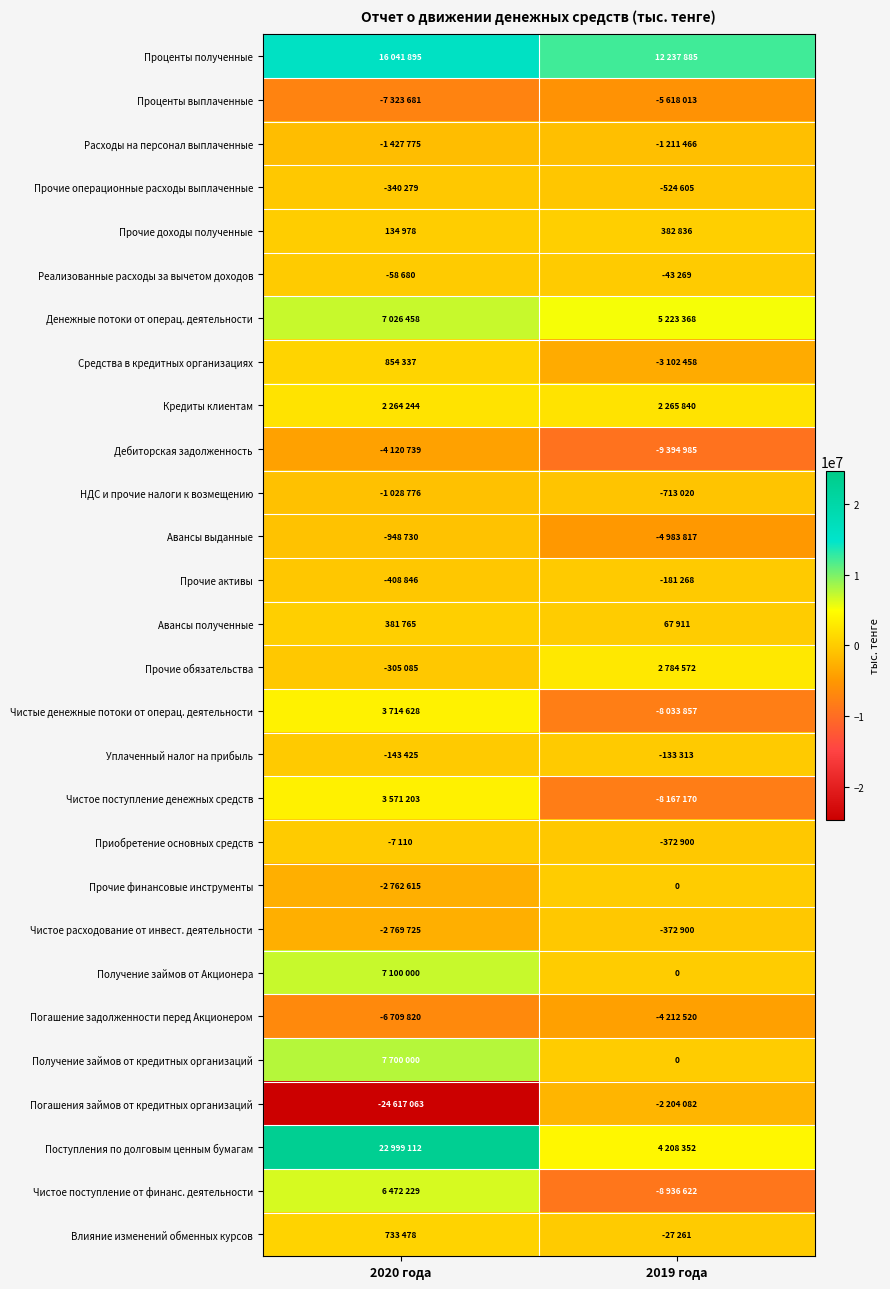

Which series has the largest total across all categories?

Проценты полученные